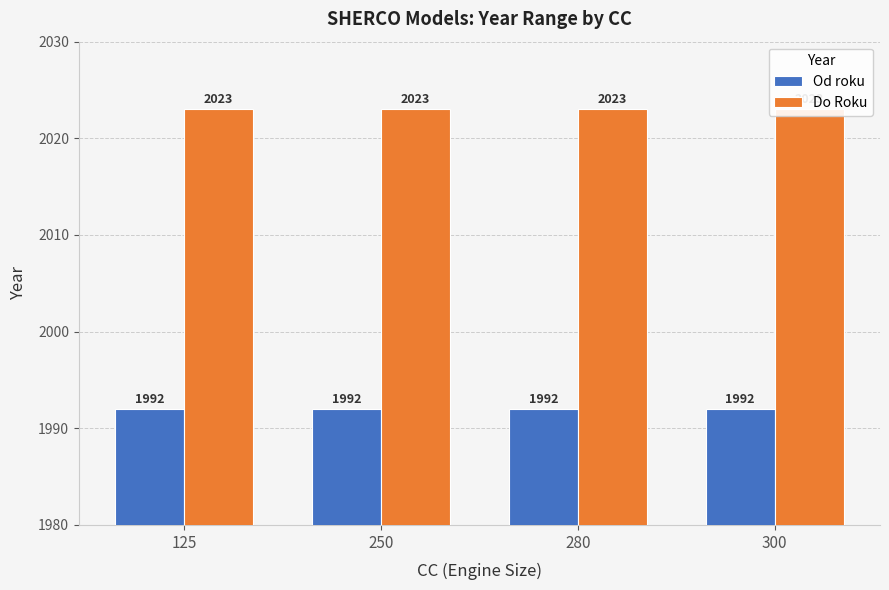

Count the number of data series in this chart.

2